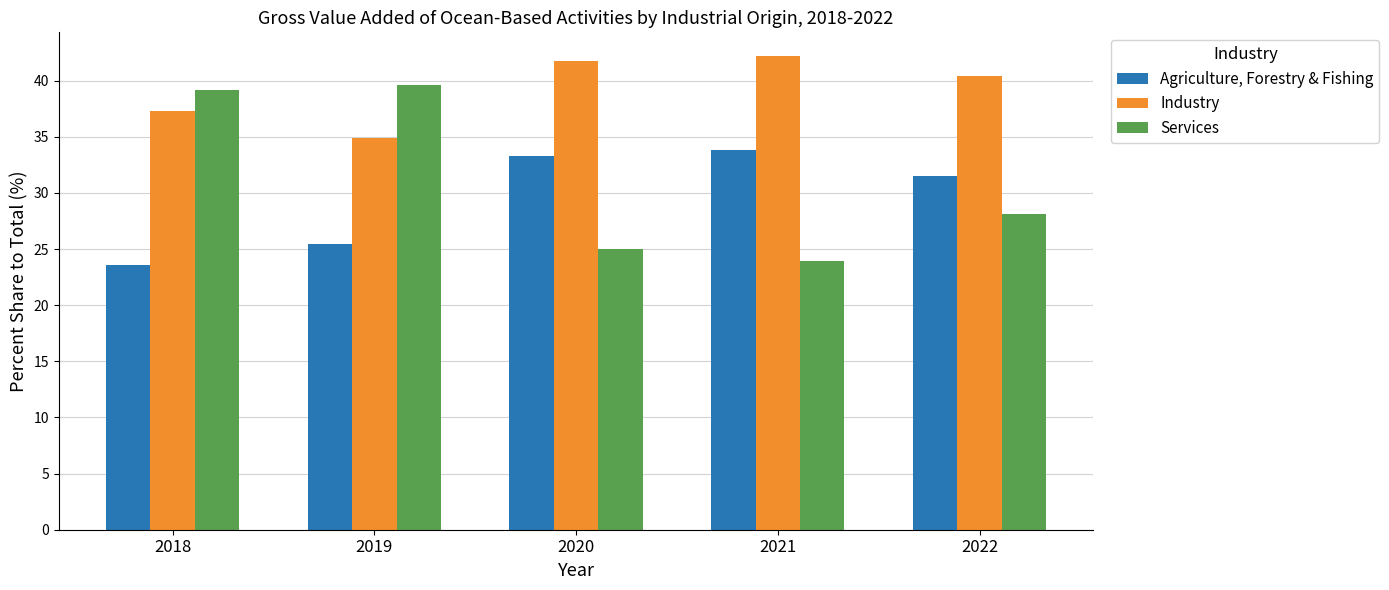

Which series changed the most between 2018 and 2022?

Services